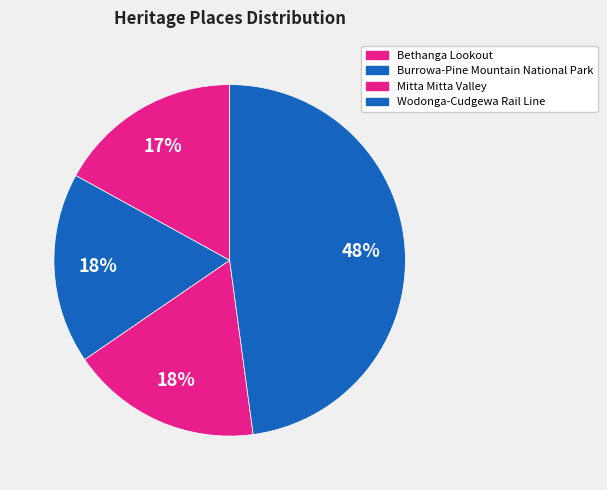

How much of the chart is everything except Burrowa-Pine Mountain National Park?

82.4%